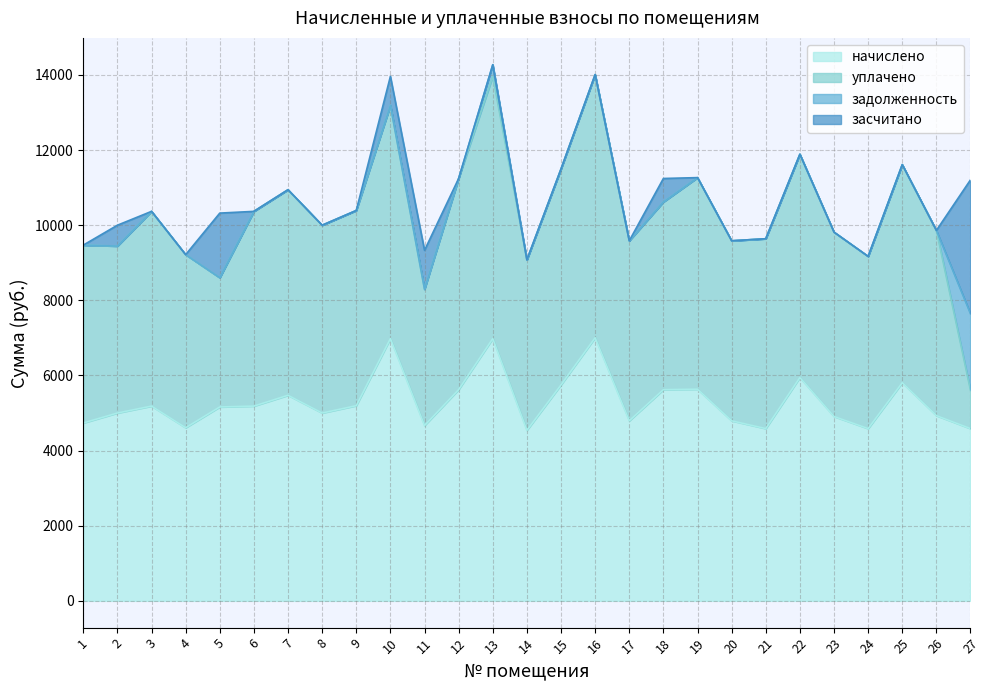

Where is the first local maximum for начислено?

3